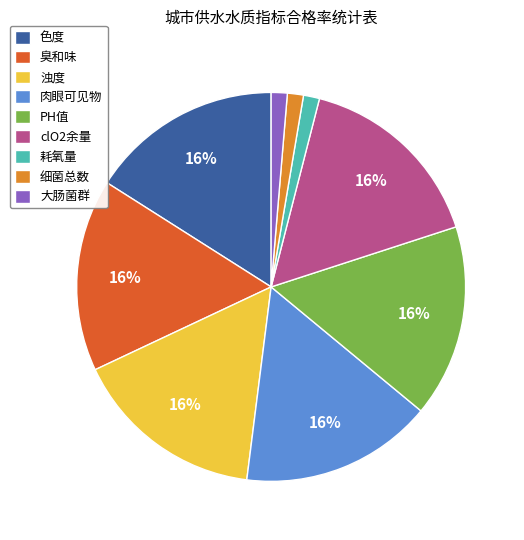

What percentage is the 大肠菌群 slice, to the nearest percent?

1%